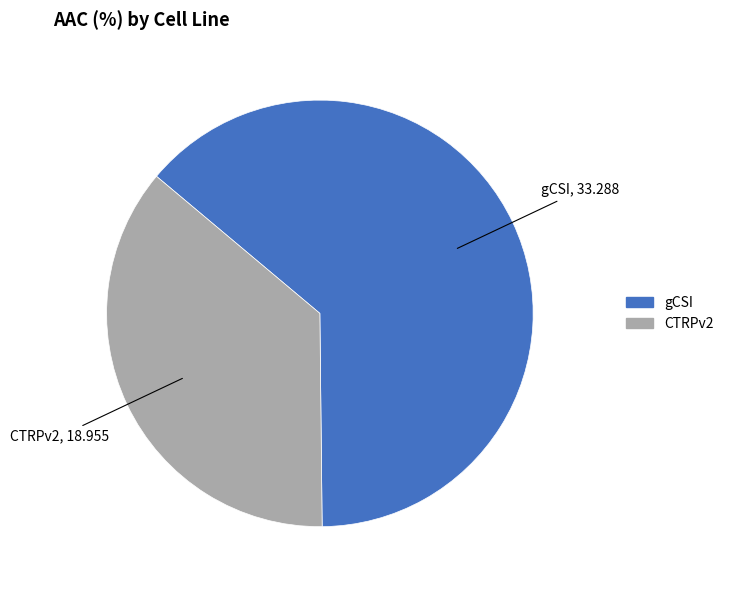

Does CTRPv2 represent more than half of the total?

No